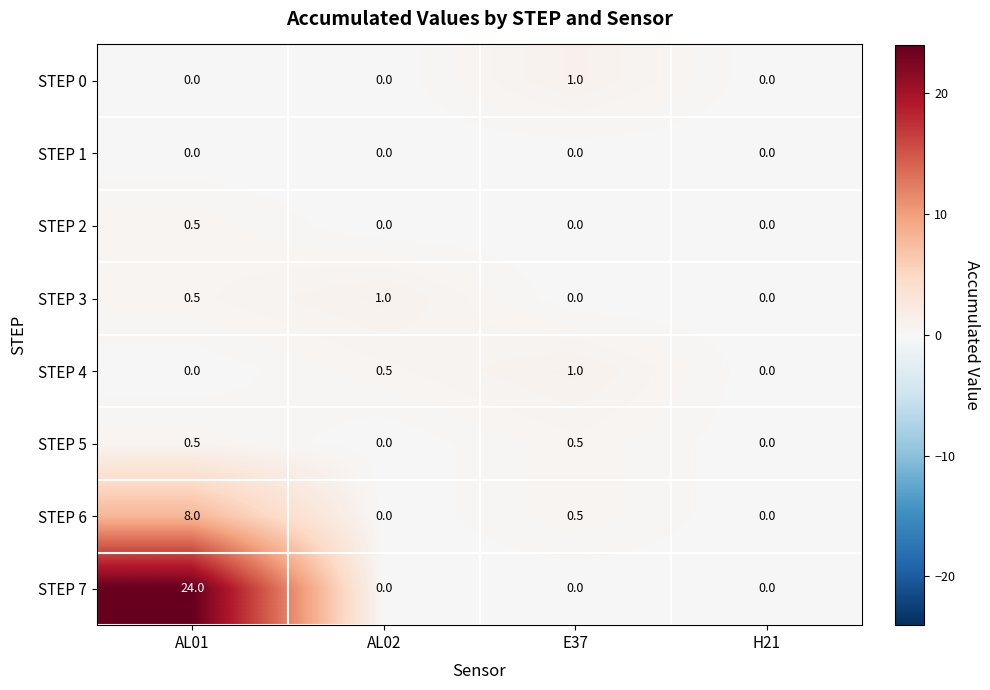

Count the STEP 3 values in the range 0 to 1.

4